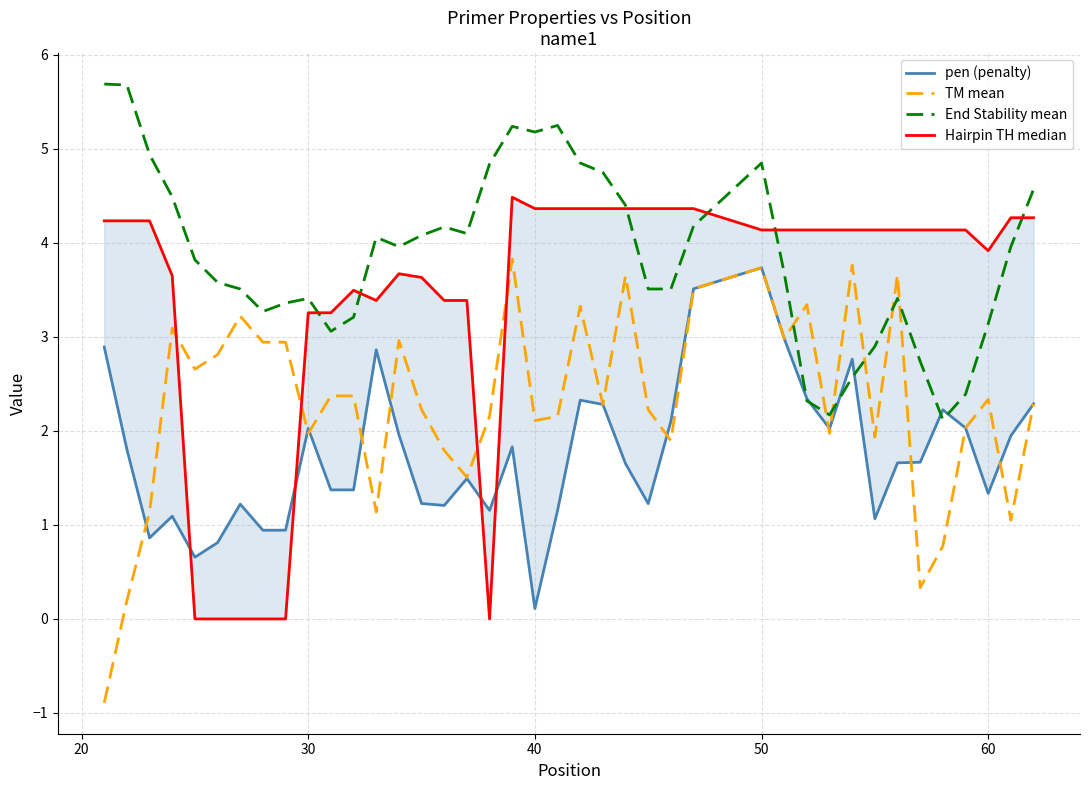

Which series has the largest range (max minus min)?

TM mean